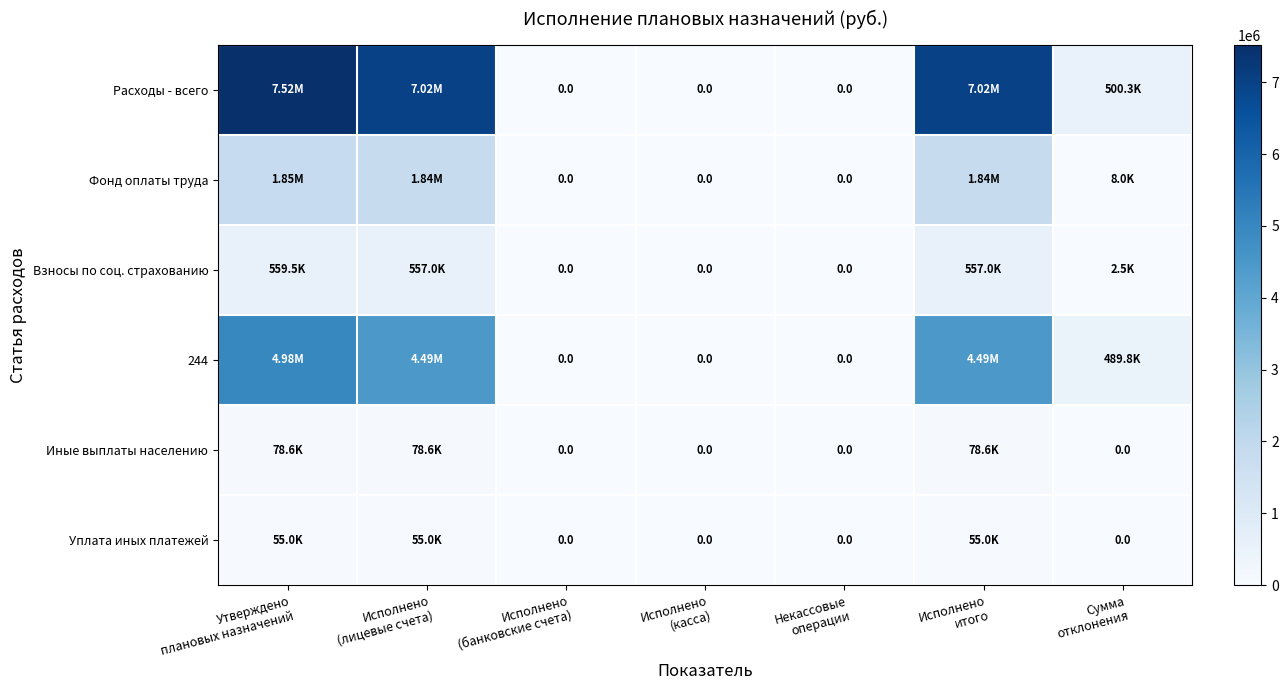

Is it true that Фонд оплаты труда equals 0.0 at Исполнено (касса)?

True